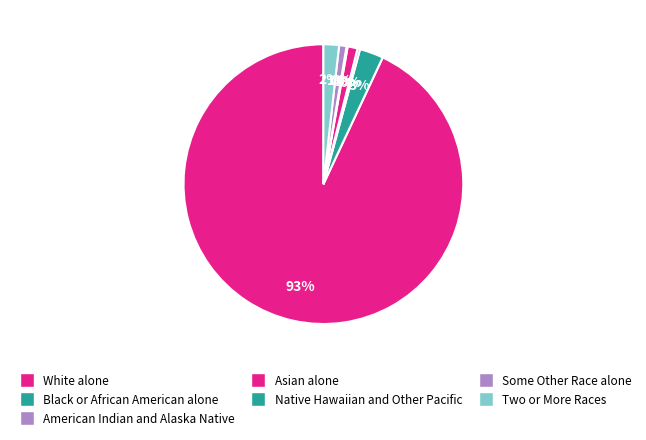

True or false: White alone accounts for 93% of the total.

True